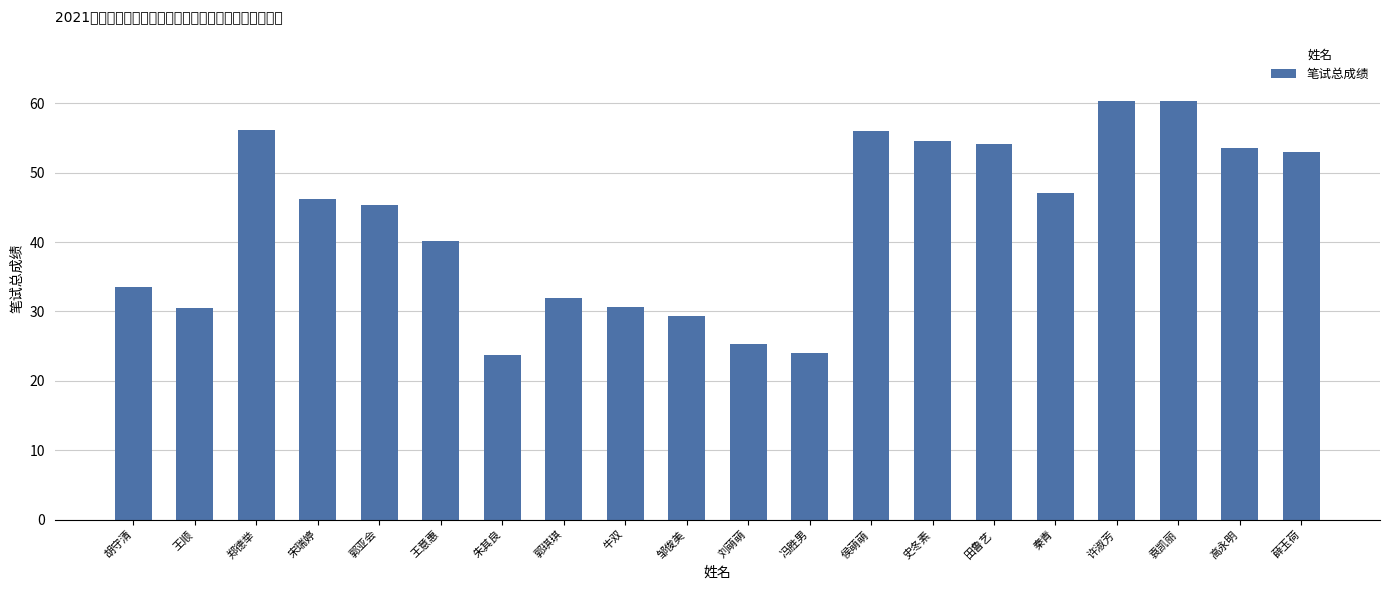

At which label does the data first exceed 46?

郑德举